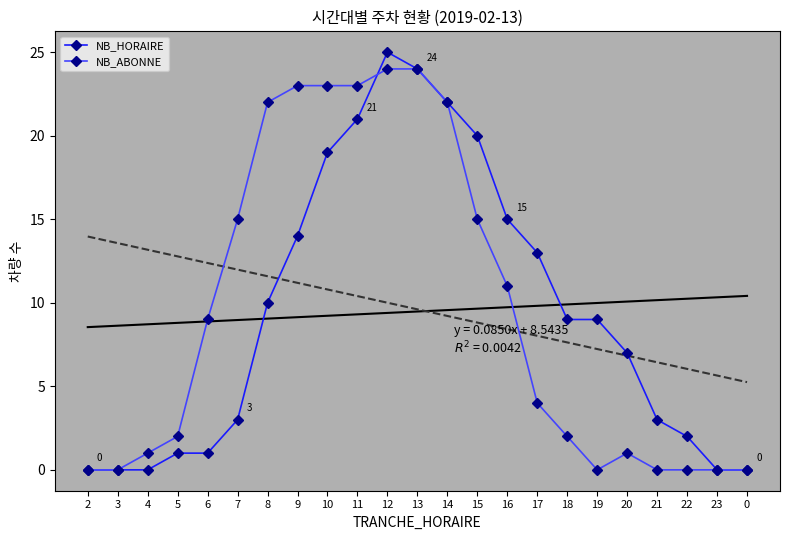

What is the label of the 14th point from the right?

11